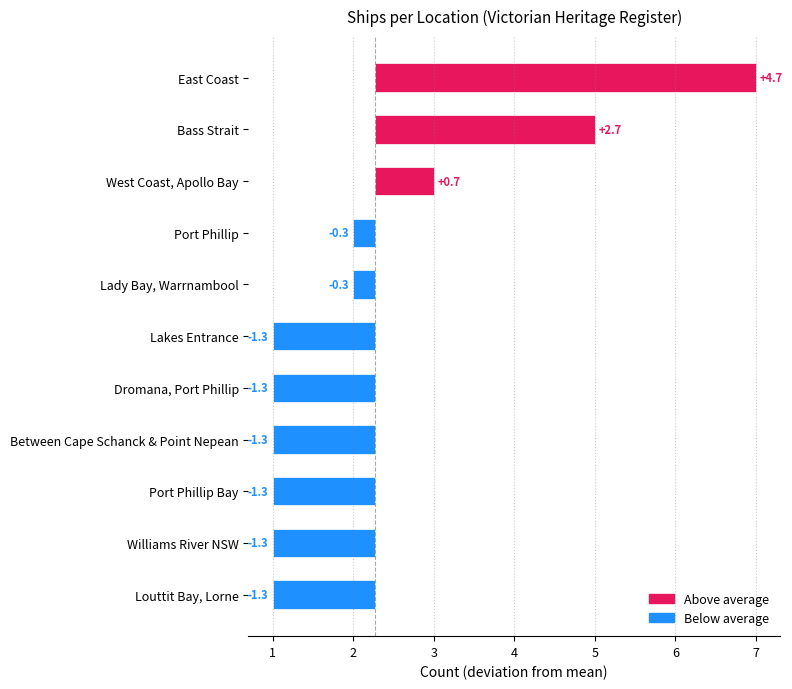

Are the bars grouped side by side (vs. stacked)?

No